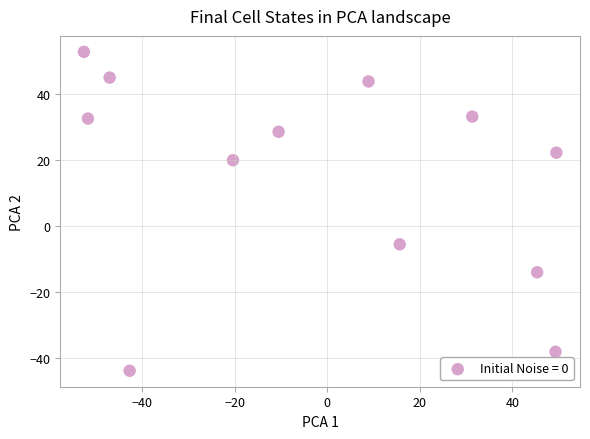

What is the average Y value?

14.6